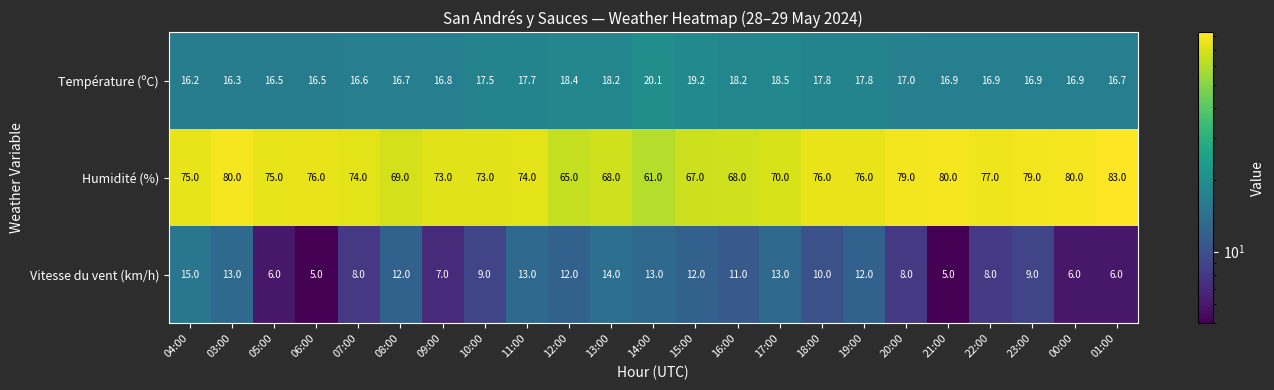

The value of Température (ºC) at 06:00 is 9.5. True or false?

False